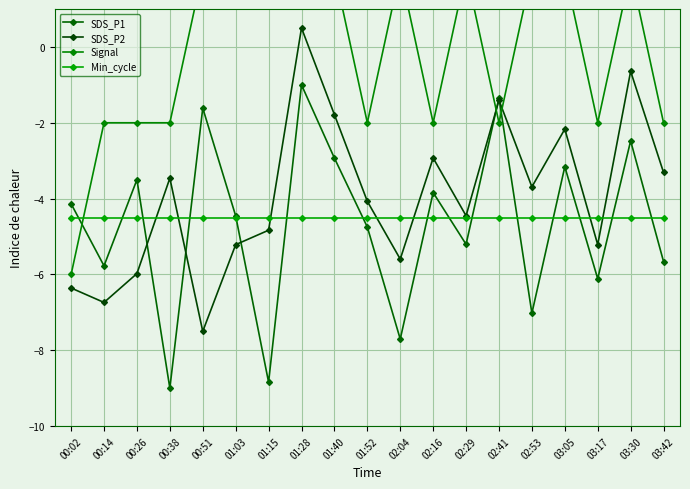

At which category is the sum across all series the highest?

01:28